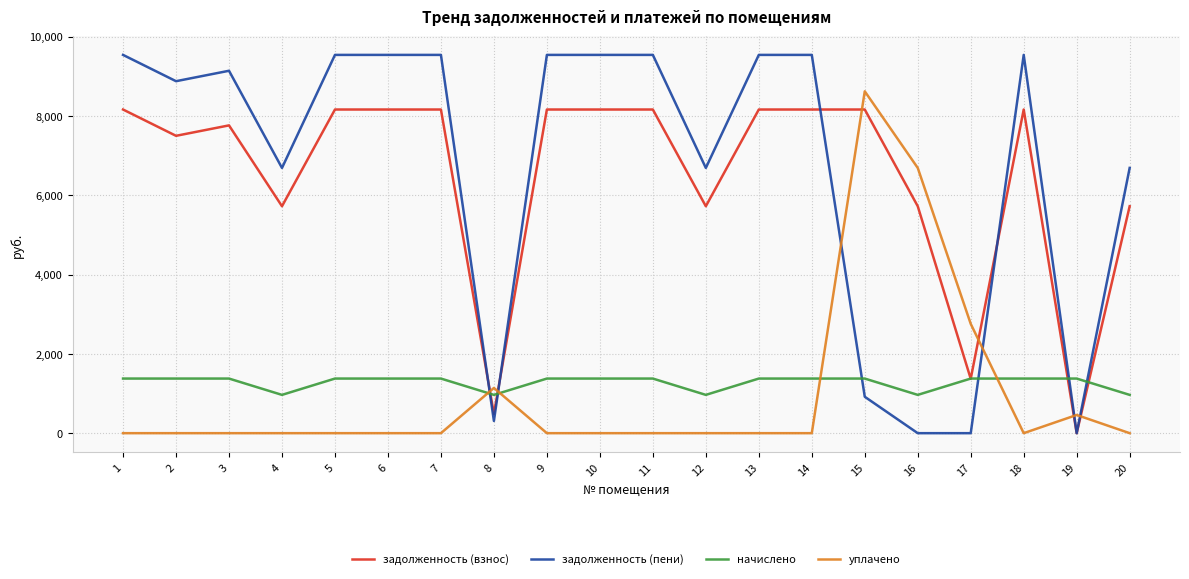

What is the difference between the highest and lowest values at 2?

8874.0